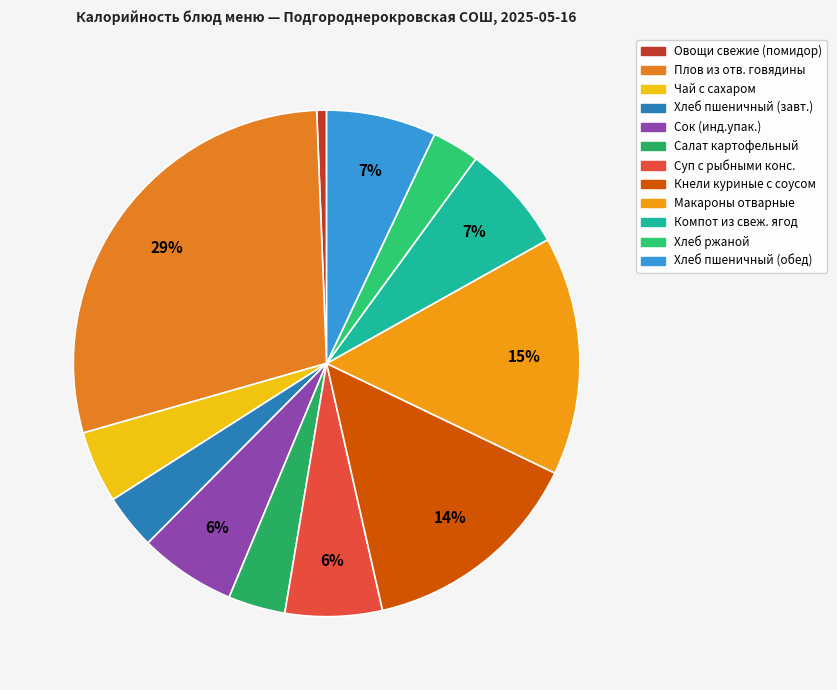

How many slices are in this pie chart?

12